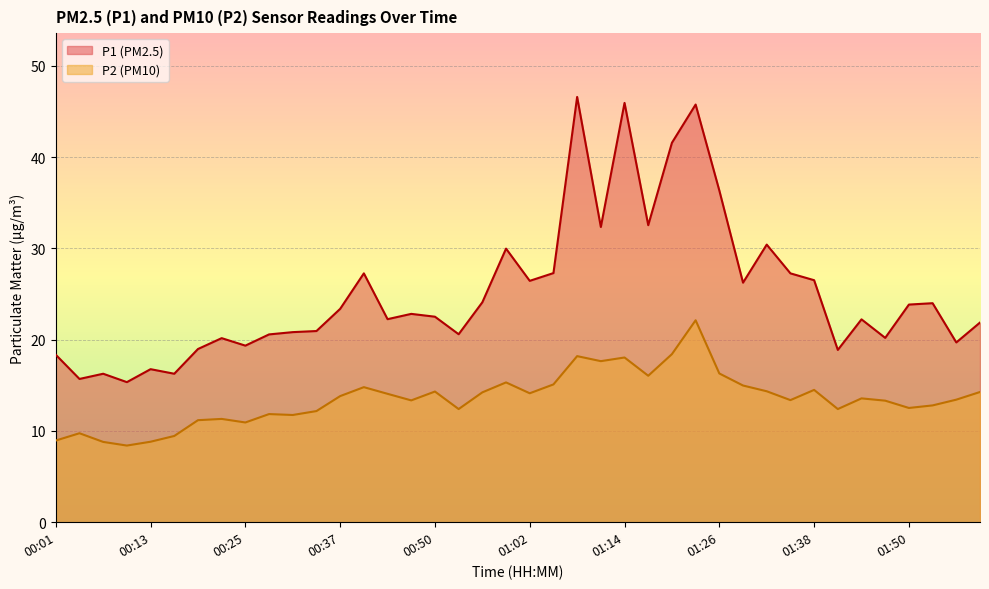

What is the approximate value of P1 at 01:50?

23.9